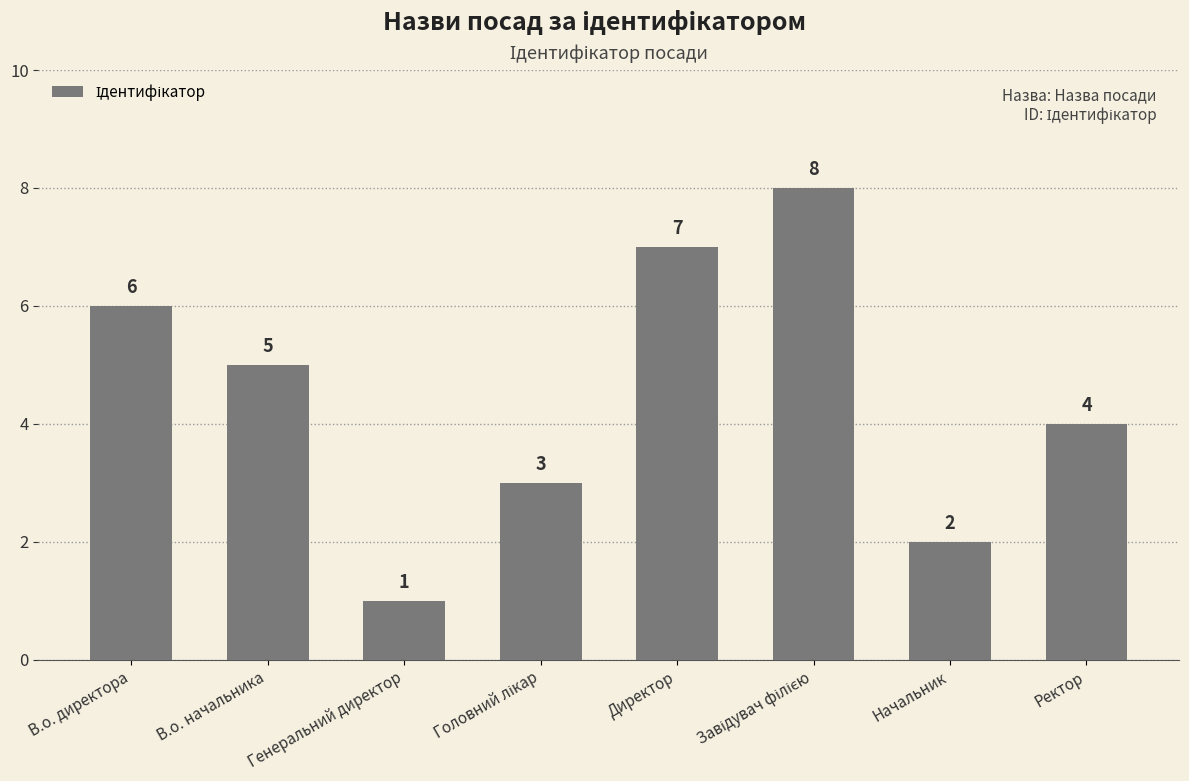

At which category does the chart reach its minimum across all series?

Генеральний директор